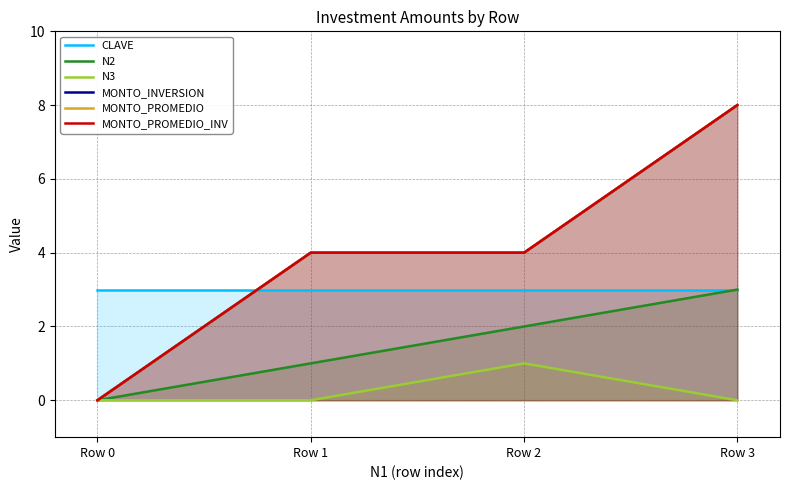

True or false: MONTO_PROMEDIO has a value of 4 at Row 1.

True